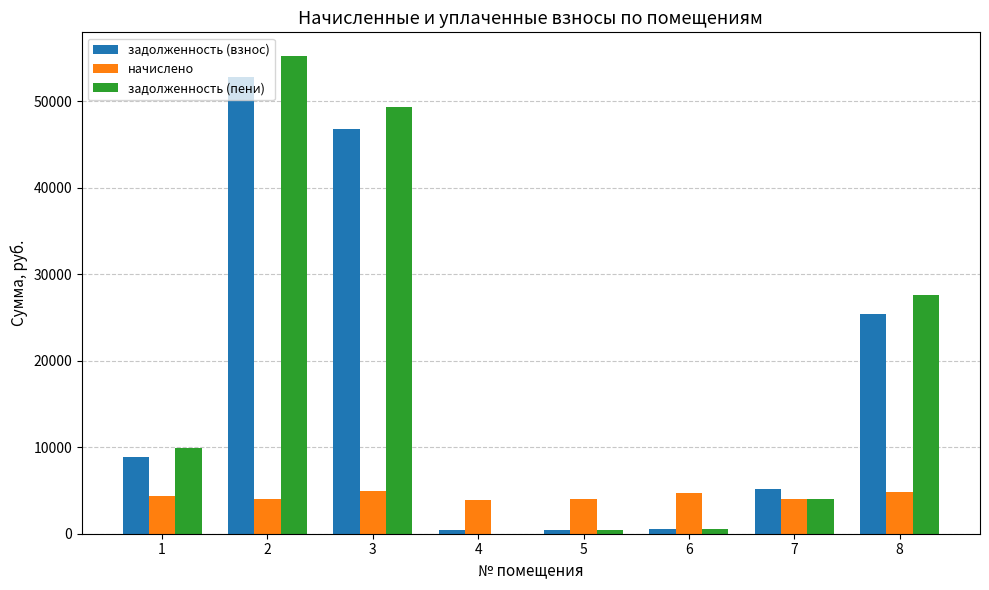

Is the value of задолженность (пени) at 6 greater than the value of начислено at 6?

No